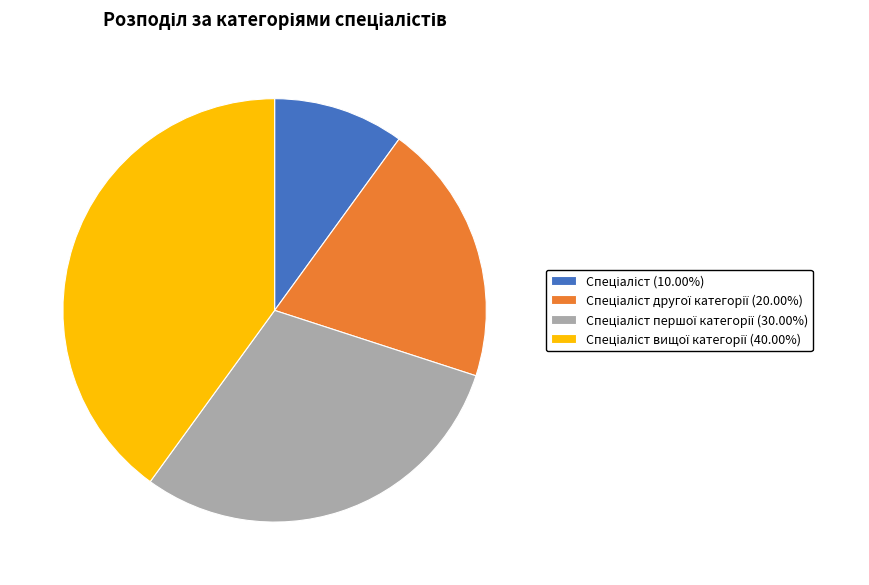

Is there any slice that represents more than half of the pie?

No